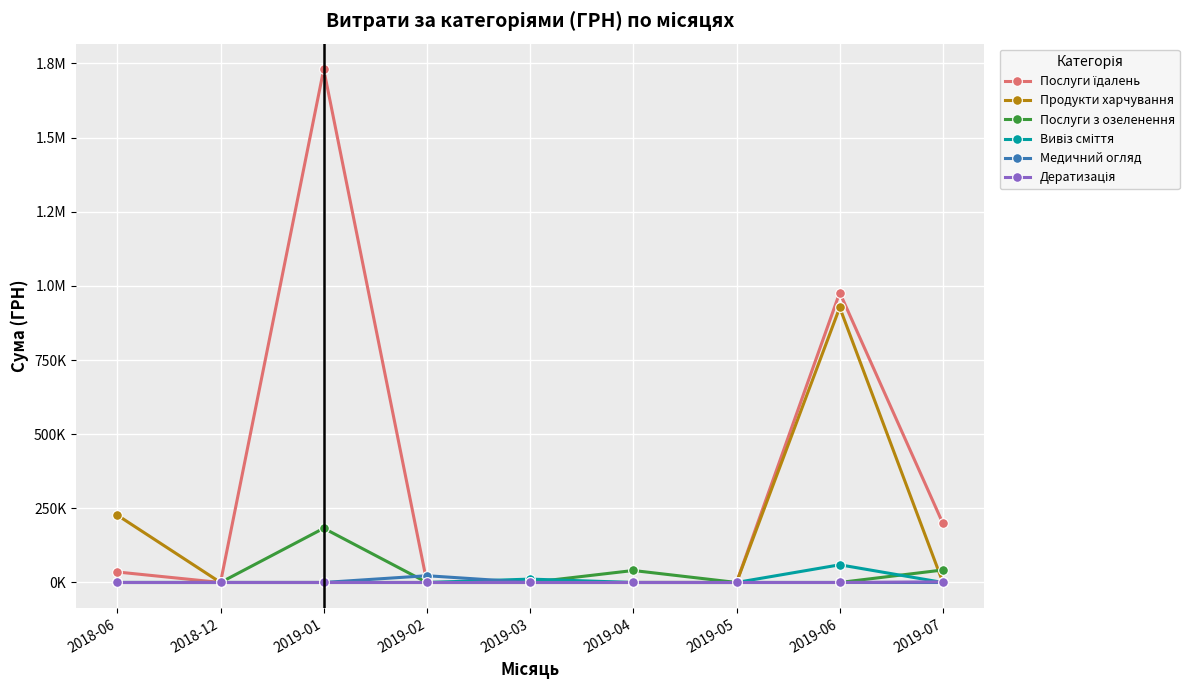

True or false: Дератизація and Продукти харчування intersect in this chart.

True